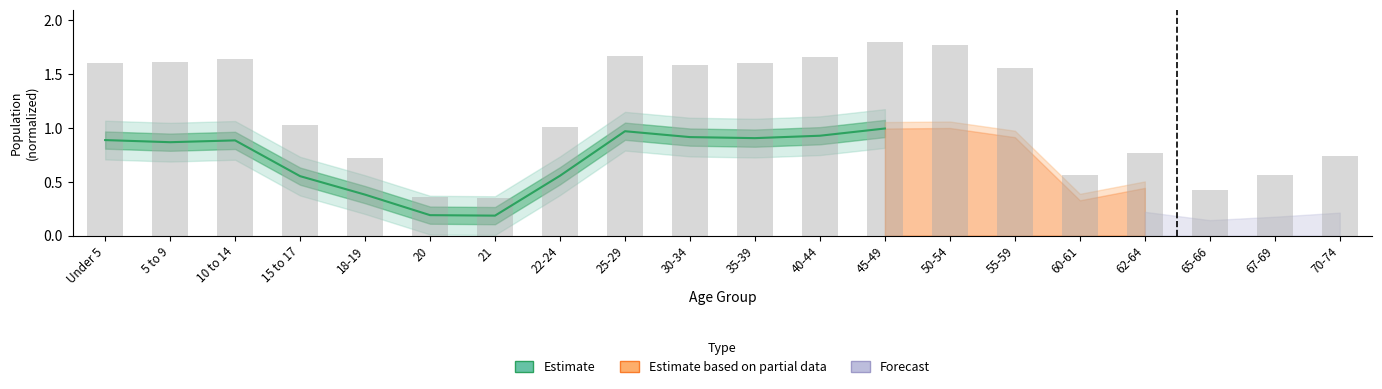

What is the sum of all values?

9.2